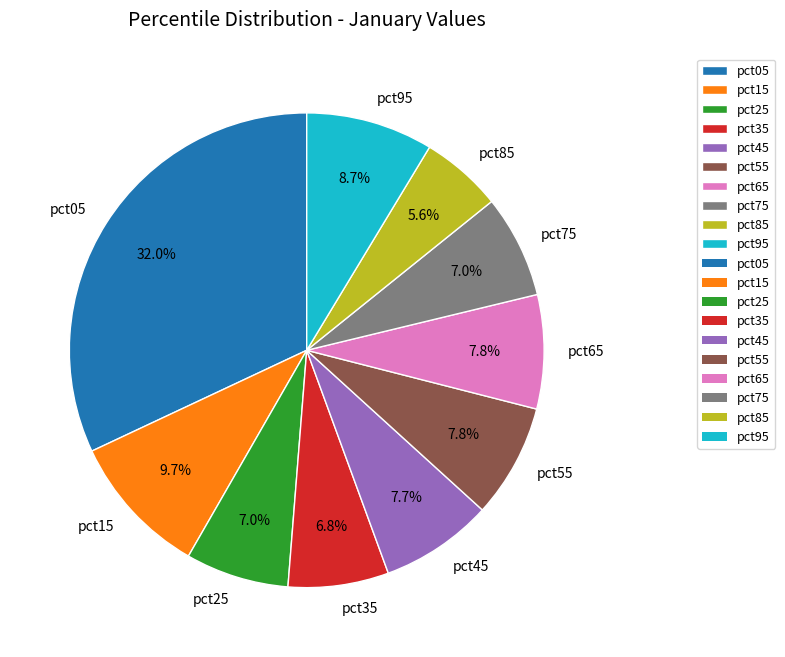

What percentage do pct15 and pct95 together represent?

18.4%